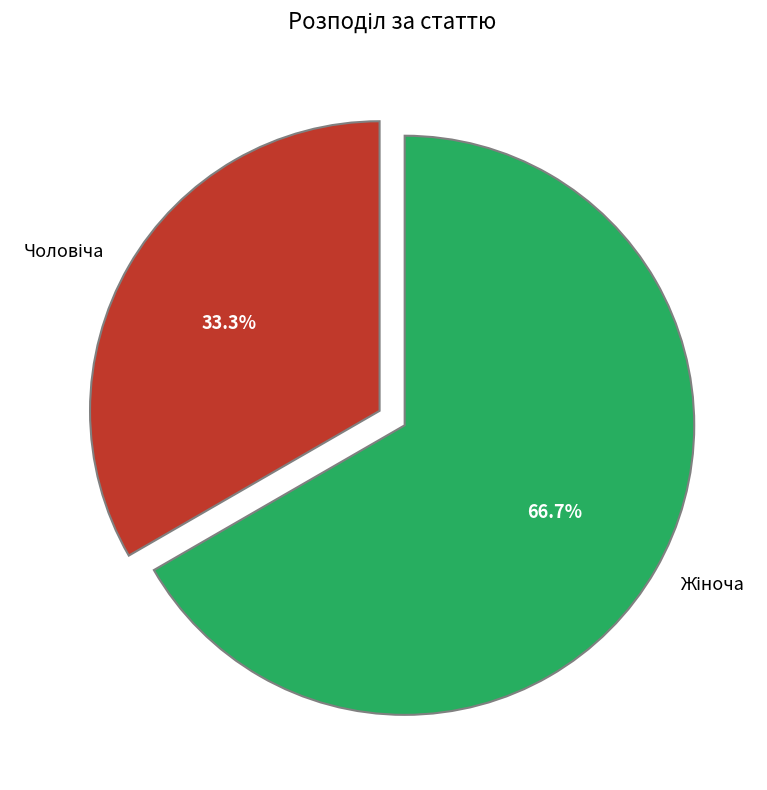

Does any single category account for the majority?

Yes